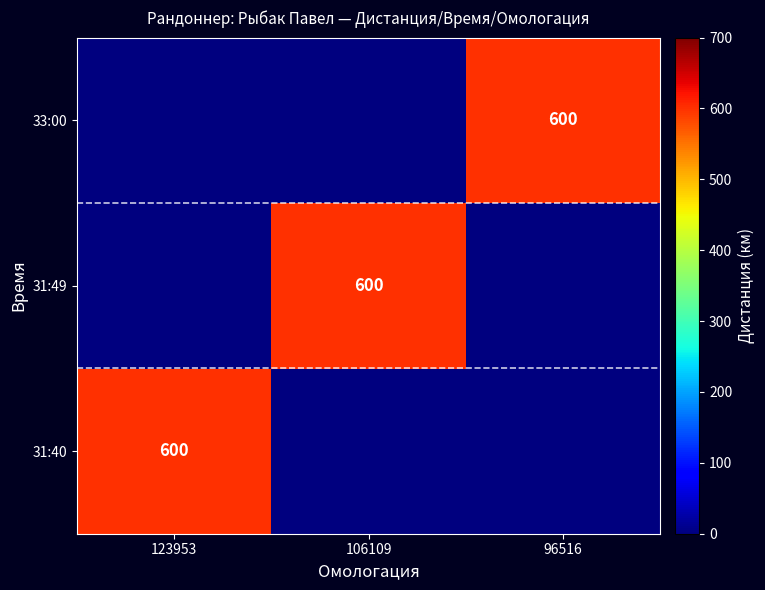

At how many categories does at least one series exceed 153?

3